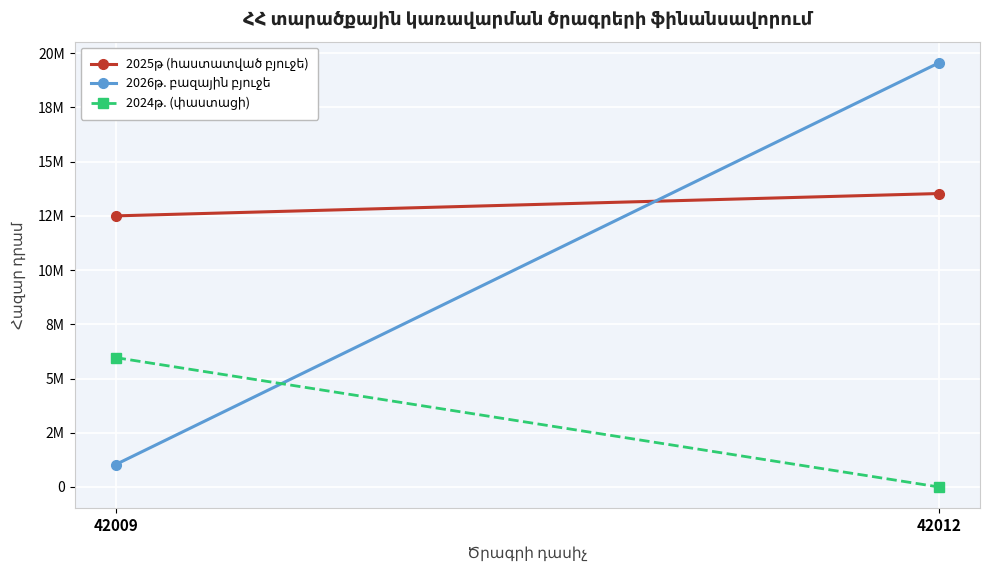

List the series in order of their overall mean, lowest first.

2024թ. (փաստացի), 2026թ. բազային բյուջե, 2025թ (հաստատված բյուջե)